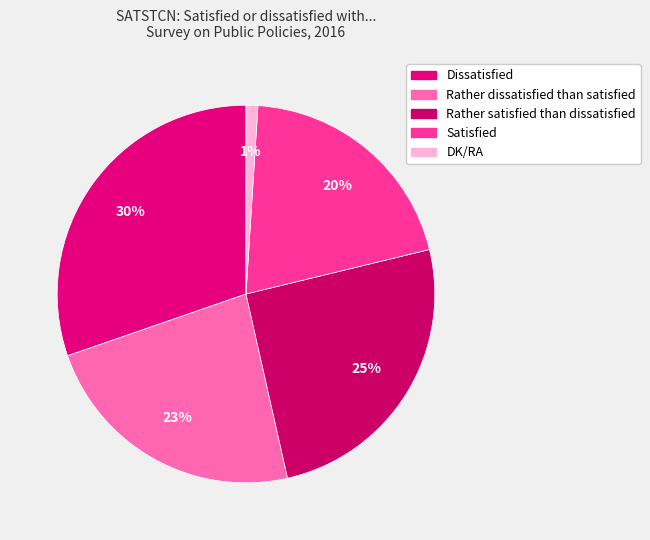

To the nearest percent, what is the difference between the Satisfied and Rather satisfied than dissatisfied slice percentages?

5%